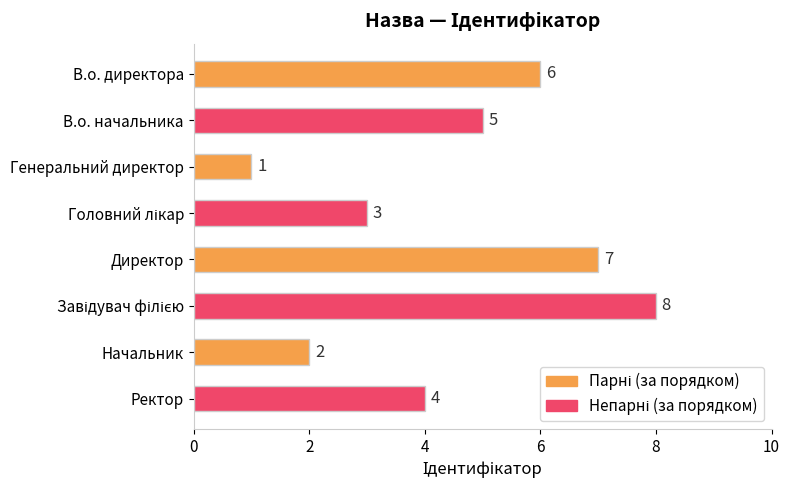

Reading top to bottom, transcribe all the data shown in this chart.

6	5	1	3	7	8	2	4